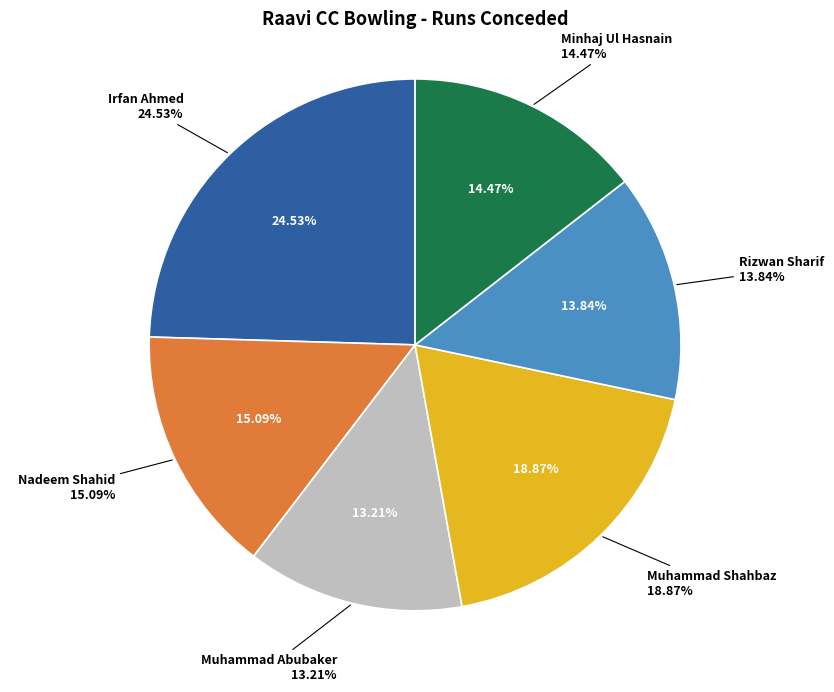

Which category has the biggest portion of the pie?

Irfan Ahmed